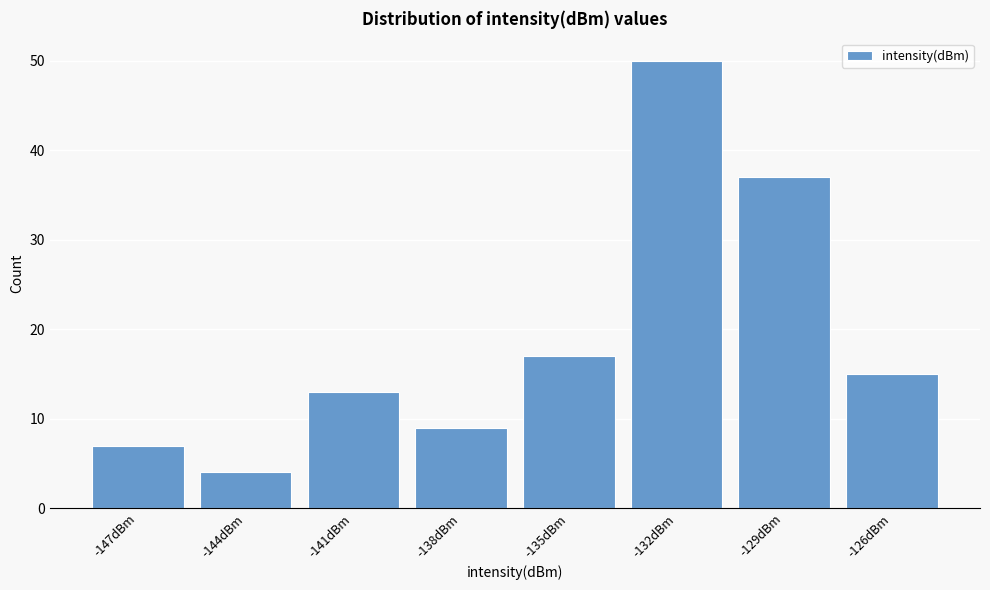

Reading left to right, extract all data points from this chart.

-147dBm=7	-144dBm=4	-141dBm=13	-138dBm=9	-135dBm=17	-132dBm=50	-129dBm=37	-126dBm=15